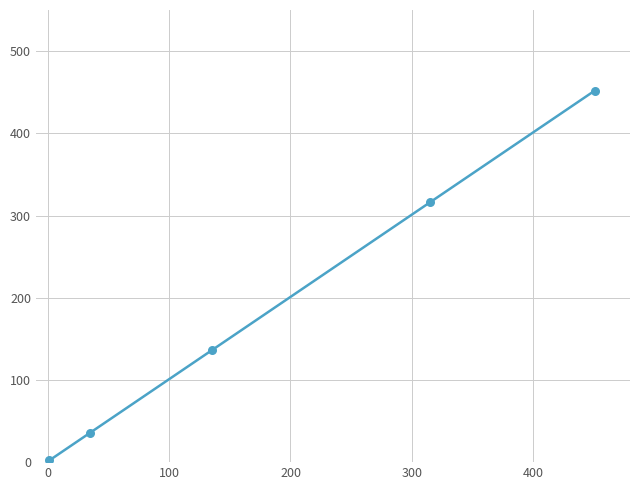

True or false: there are more than 1 points higher than both neighbors.

False